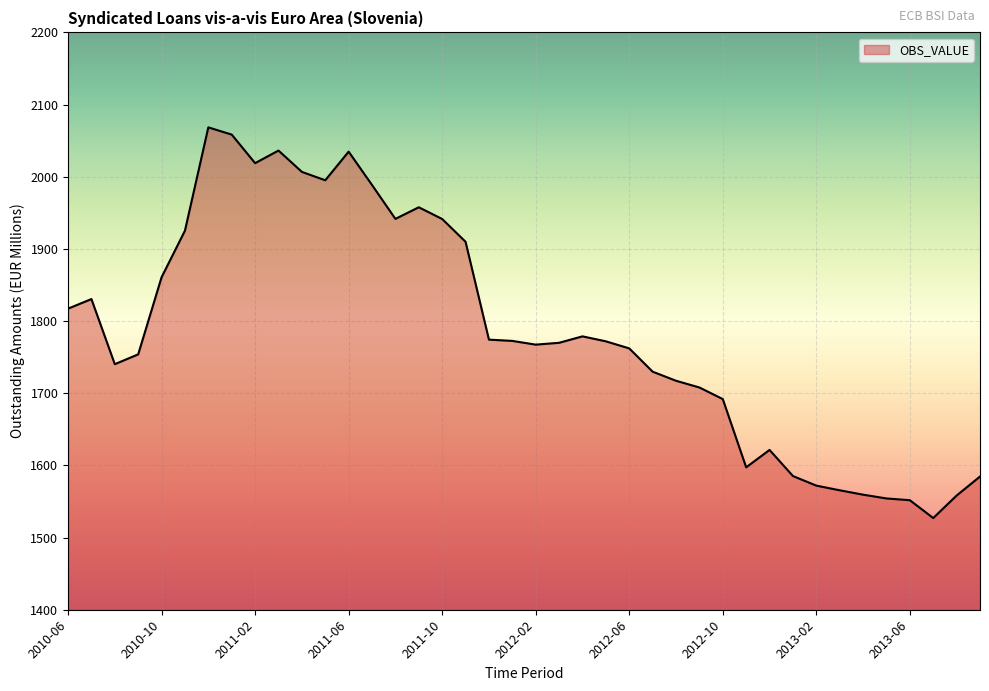

How many lines are shown in the chart?

1